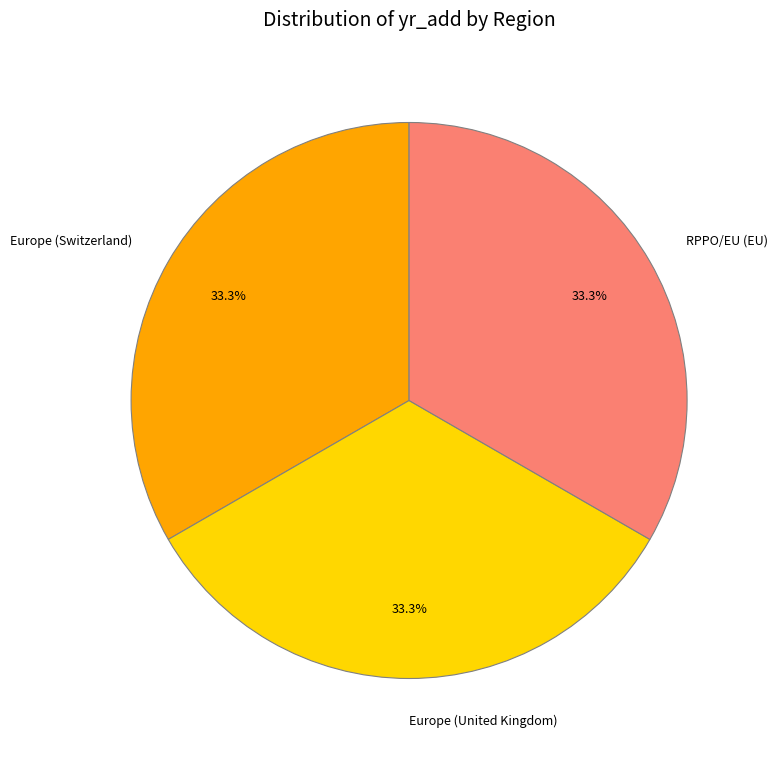

Approximately how many times larger is the value at Europe (Switzerland) compared to RPPO/EU (EU)?

1.0